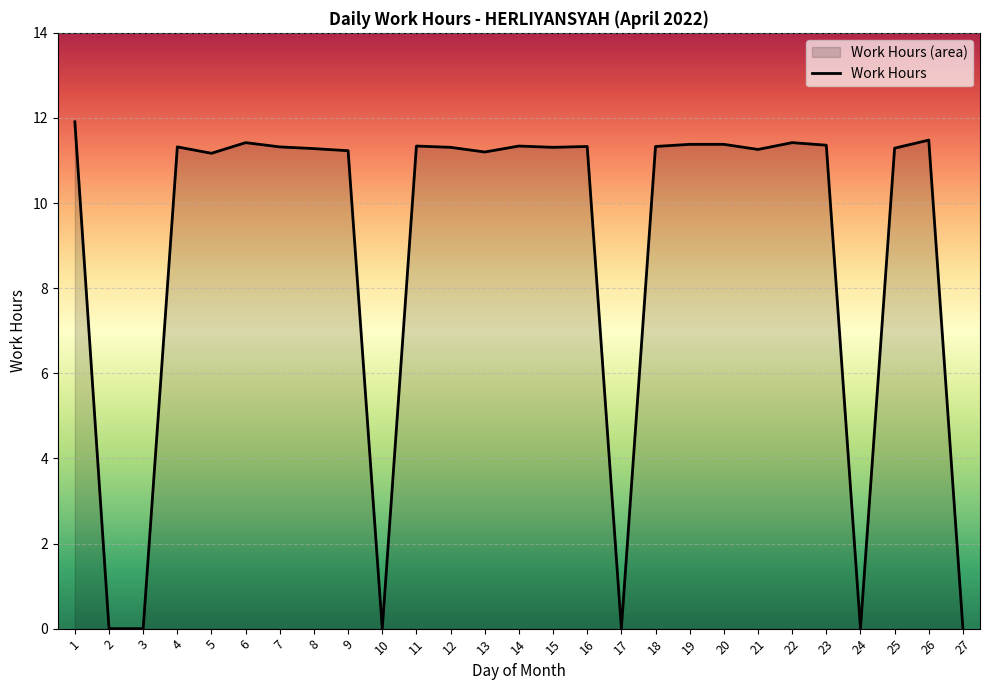

Rank the categories by value from highest to lowest.

1, 26, 6, 22, 19, 20, 23, 11, 14, 16, 18, 4, 7, 12, 15, 25, 8, 21, 9, 13, 5, 2, 3, 10, 17, 24, 27